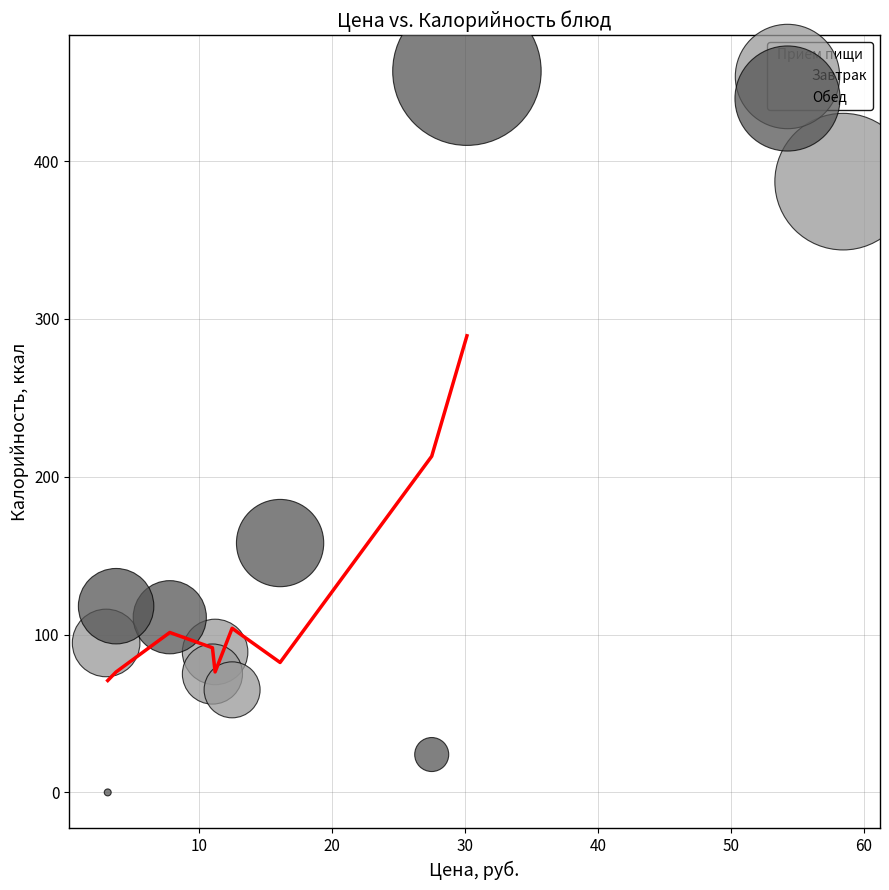

Which series contains the highest Y value?

Обед